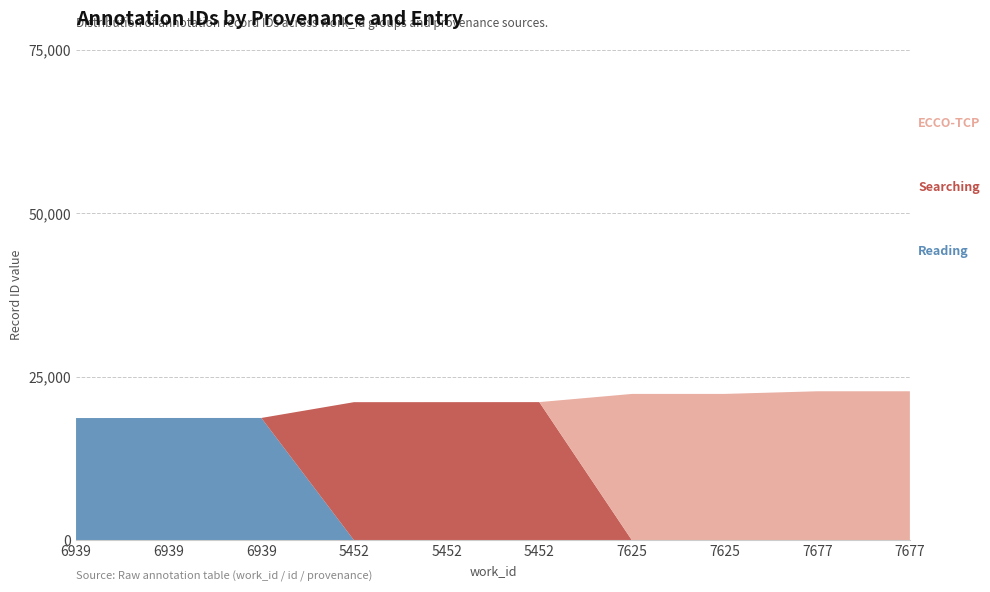

Reading left to right, what are all the values shown in this chart?

Reading: 18684	18695	18699	0	0	0	0	0	0	0
Searching: 0	0	0	21113	21115	21121	0	0	0	0
ECCO-TCP: 0	0	0	0	0	0	22374	22375	22777	22778